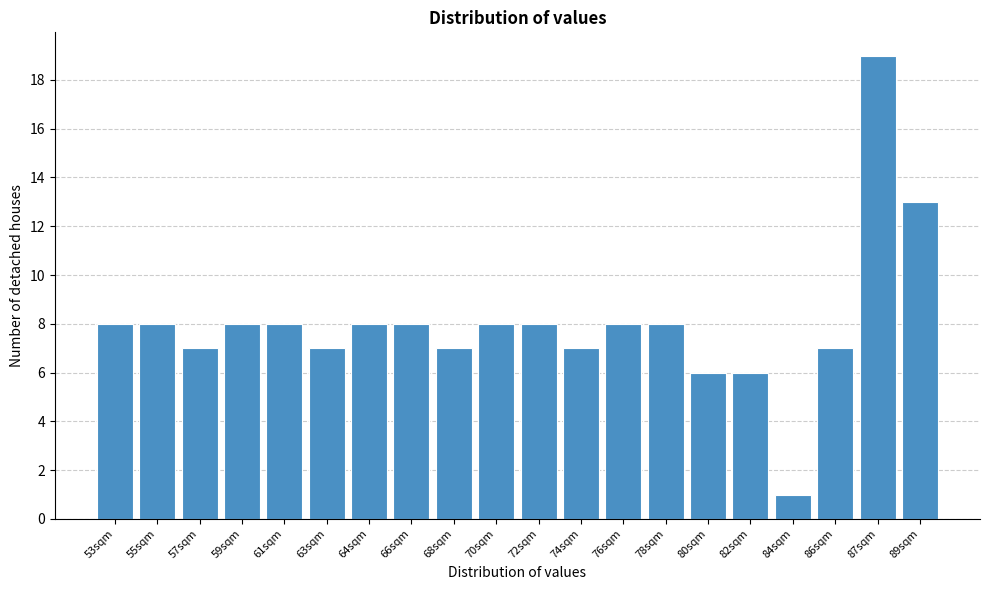

Reading left to right, extract all data points from this chart.

8	8	7	8	8	7	8	8	7	8	8	7	8	8	6	6	1	7	19	13